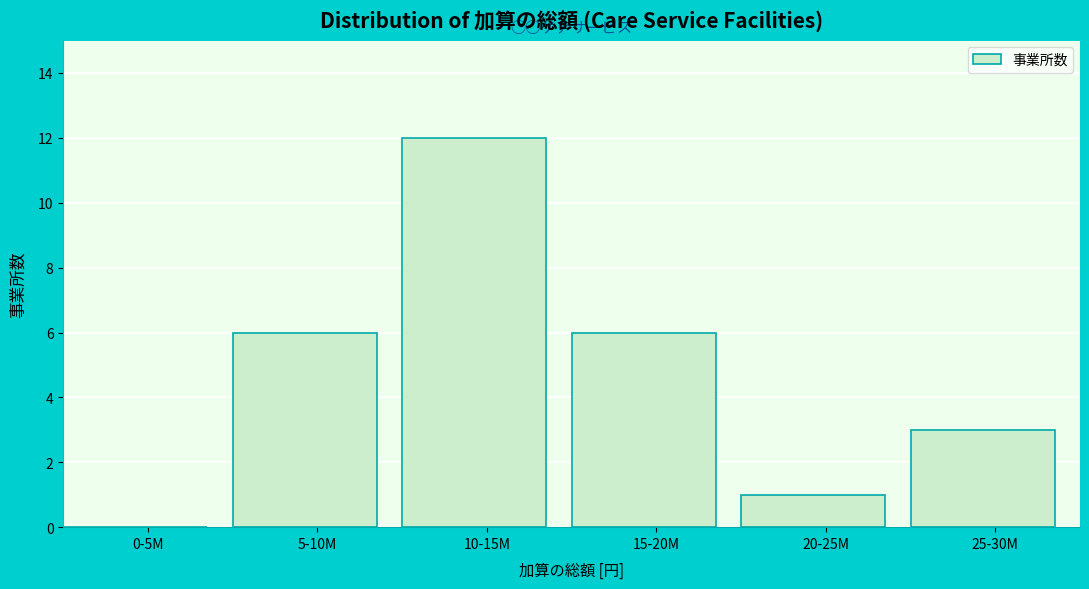

Reading left to right, transcribe all the data shown in this chart.

0-5M=0	5-10M=6	10-15M=12	15-20M=6	20-25M=1	25-30M=3